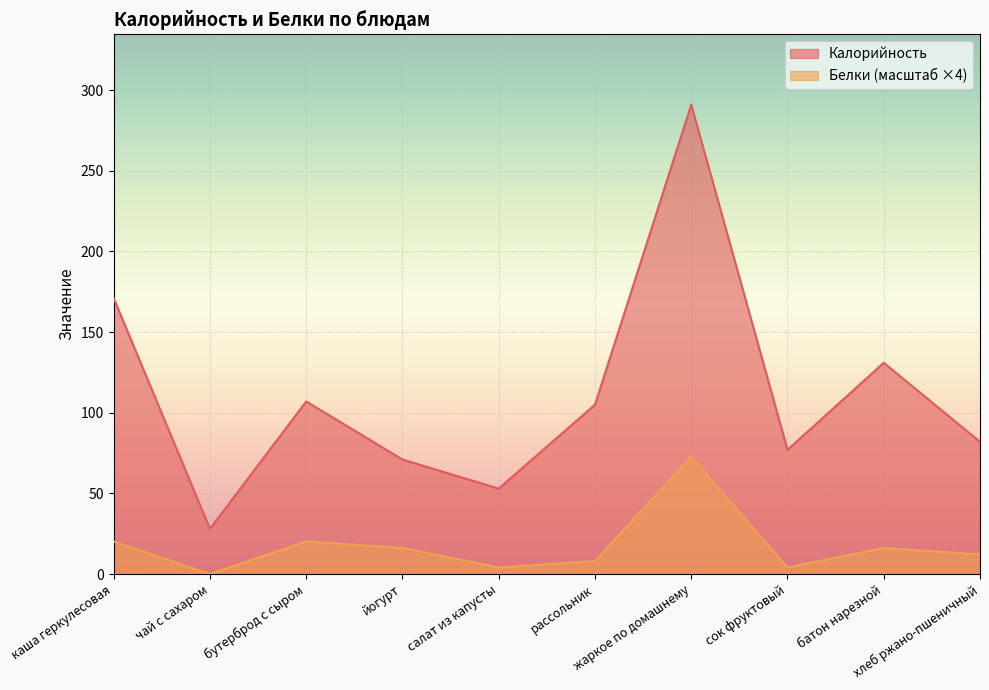

What is the label of the 4th point from the left?

йогурт